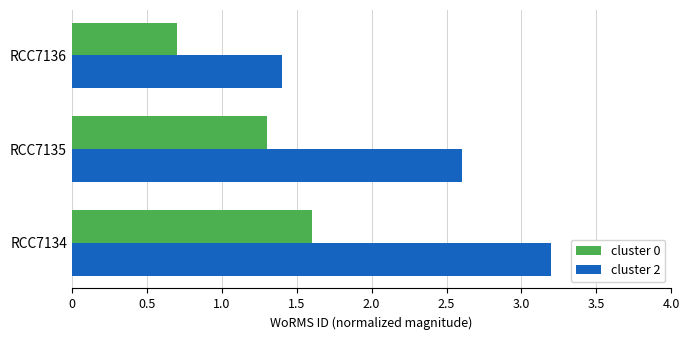

The cluster 2 series shows 0.3 at RCC7136. True or false?

False